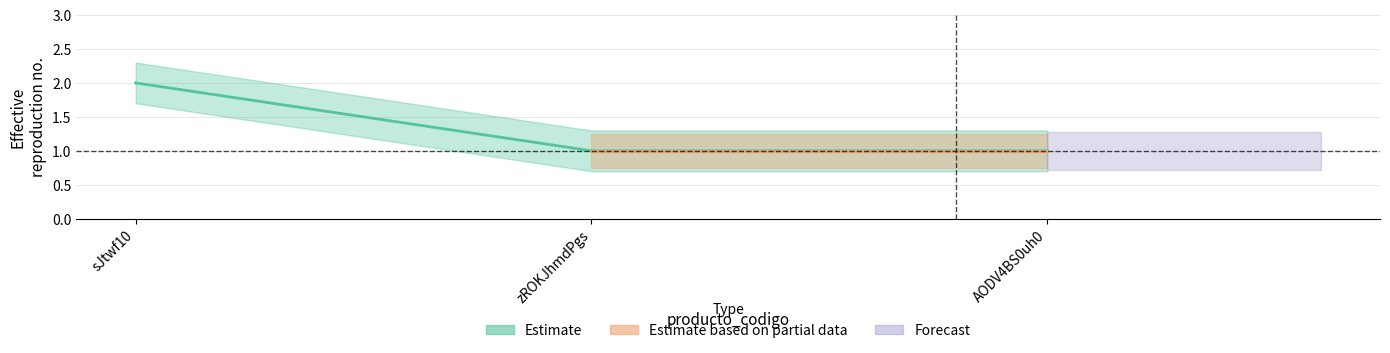

Rank the categories by value from highest to lowest.

sJtwf10, zROKJhmdPgs, AODV4BS0uh0